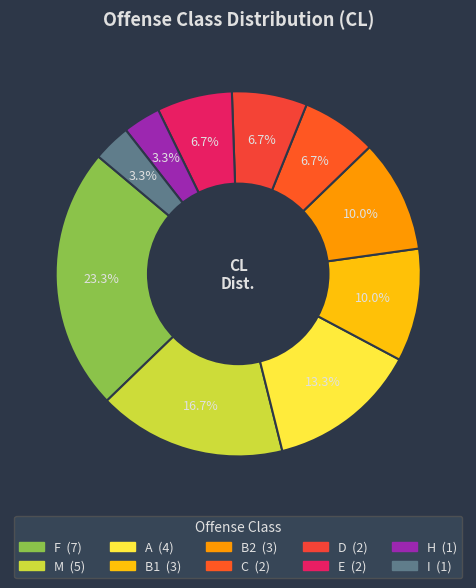

The A slice represents 13% of the pie. True or false?

True